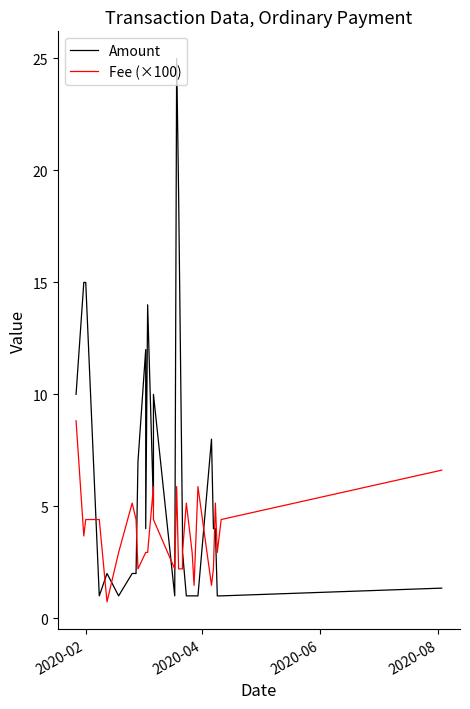

Is the value of Amount at 23 greater than the value of Fee (×100) at 23?

Yes